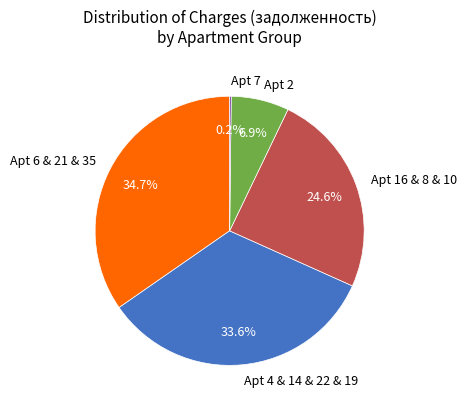

Which category has the biggest portion of the pie?

Apt 6 & 21 & 35